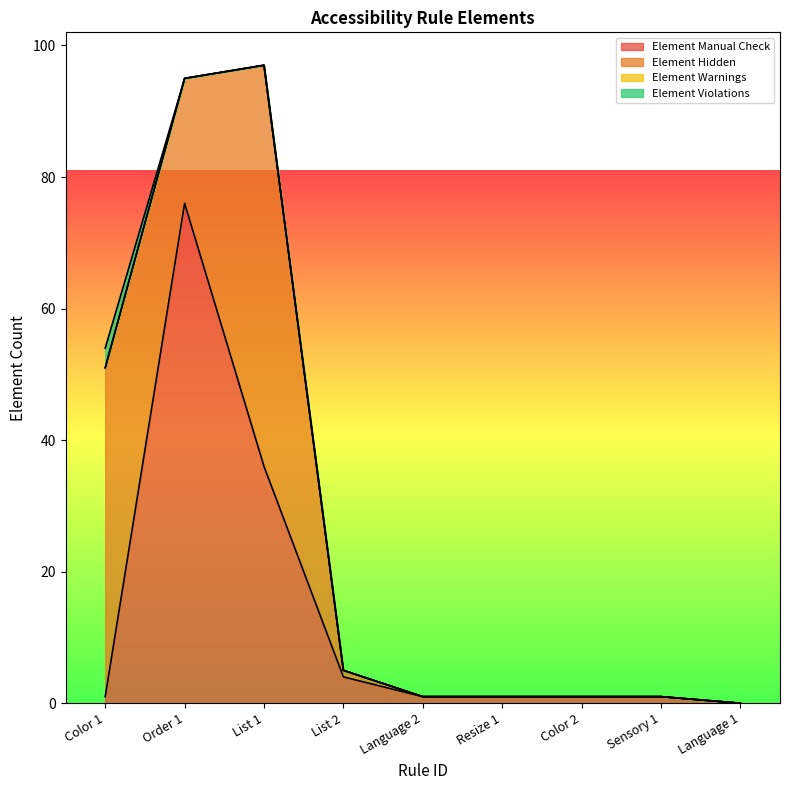

Reading right to left, list all the values displayed in this chart.

Element Manual Check: Language 1=0	Sensory 1=1	Color 2=1	Resize 1=1	Language 2=1	List 2=4	List 1=36	Order 1=76	Color 1=1
Element Hidden: Language 1=0	Sensory 1=0	Color 2=0	Resize 1=0	Language 2=0	List 2=1	List 1=61	Order 1=19	Color 1=50
Element Warnings: Language 1=0	Sensory 1=0	Color 2=0	Resize 1=0	Language 2=0	List 2=0	List 1=0	Order 1=0	Color 1=0
Element Violations: Language 1=0	Sensory 1=0	Color 2=0	Resize 1=0	Language 2=0	List 2=0	List 1=0	Order 1=0	Color 1=3